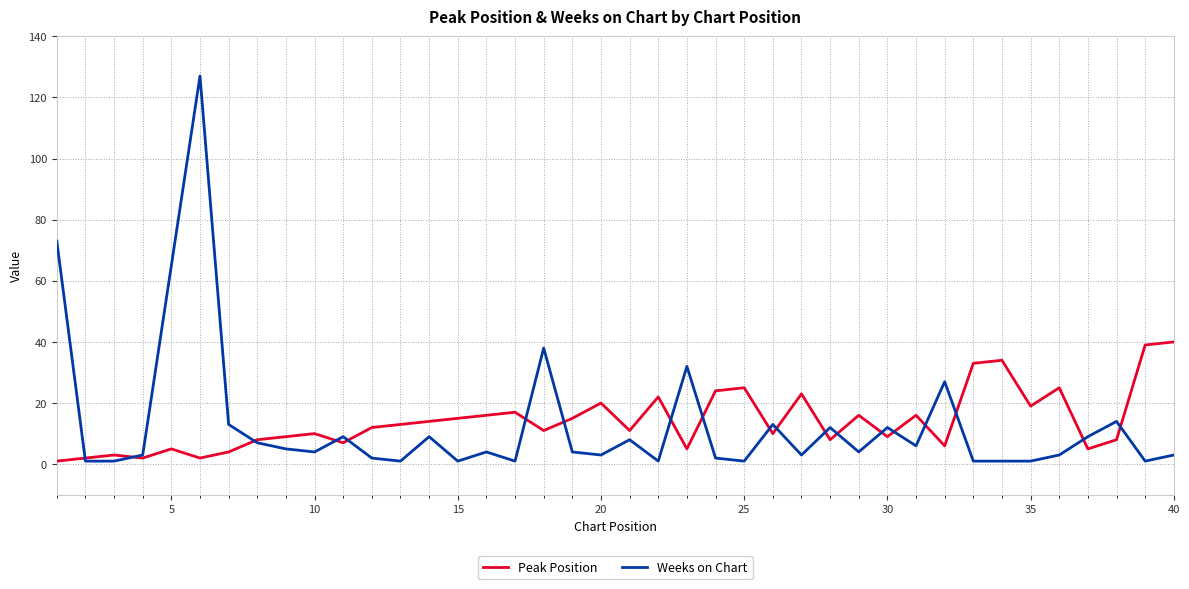

What is the highest value of the Peak Position series?

40